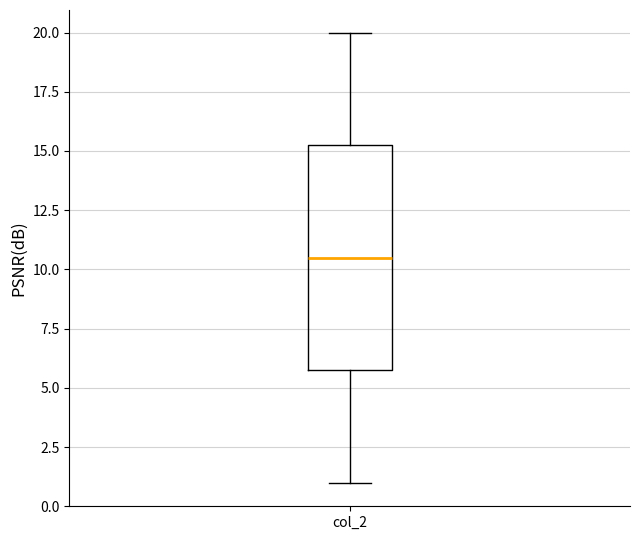

Where does the median line of the box for col_2 sit on the y-axis? The values are not printed on the chart, so give them approximately, as read against the axis.

10.5